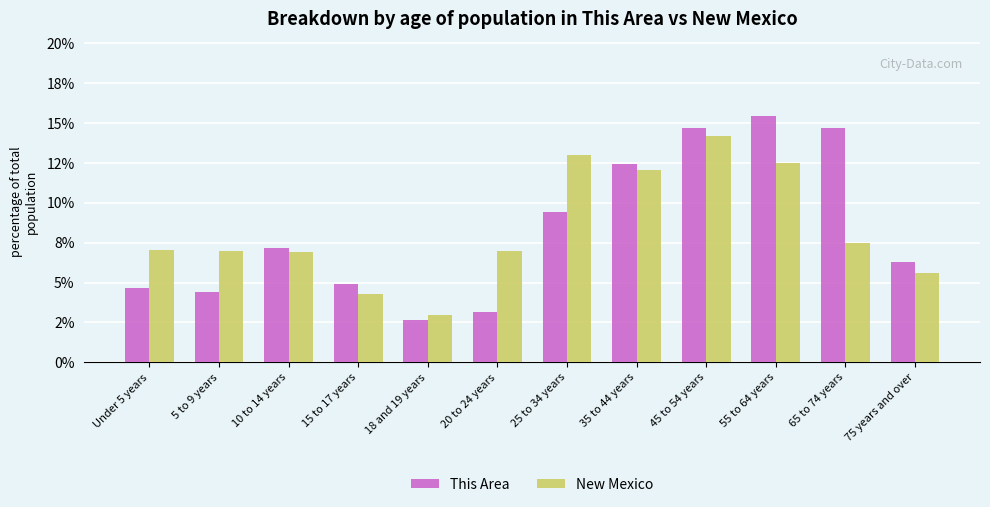

Is the value of New Mexico at 75 years and over greater than the value of This Area at 65 to 74 years?

No